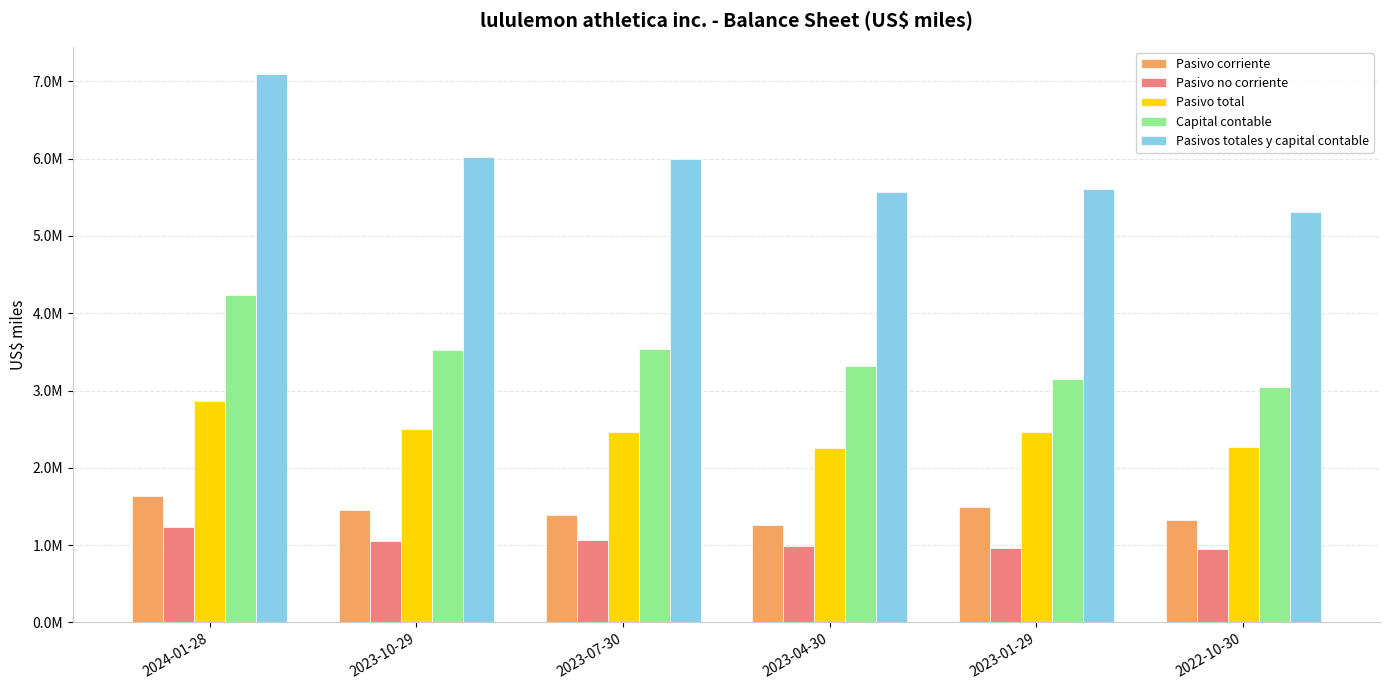

What is the label of the 6th bar from the left?

2022-10-30